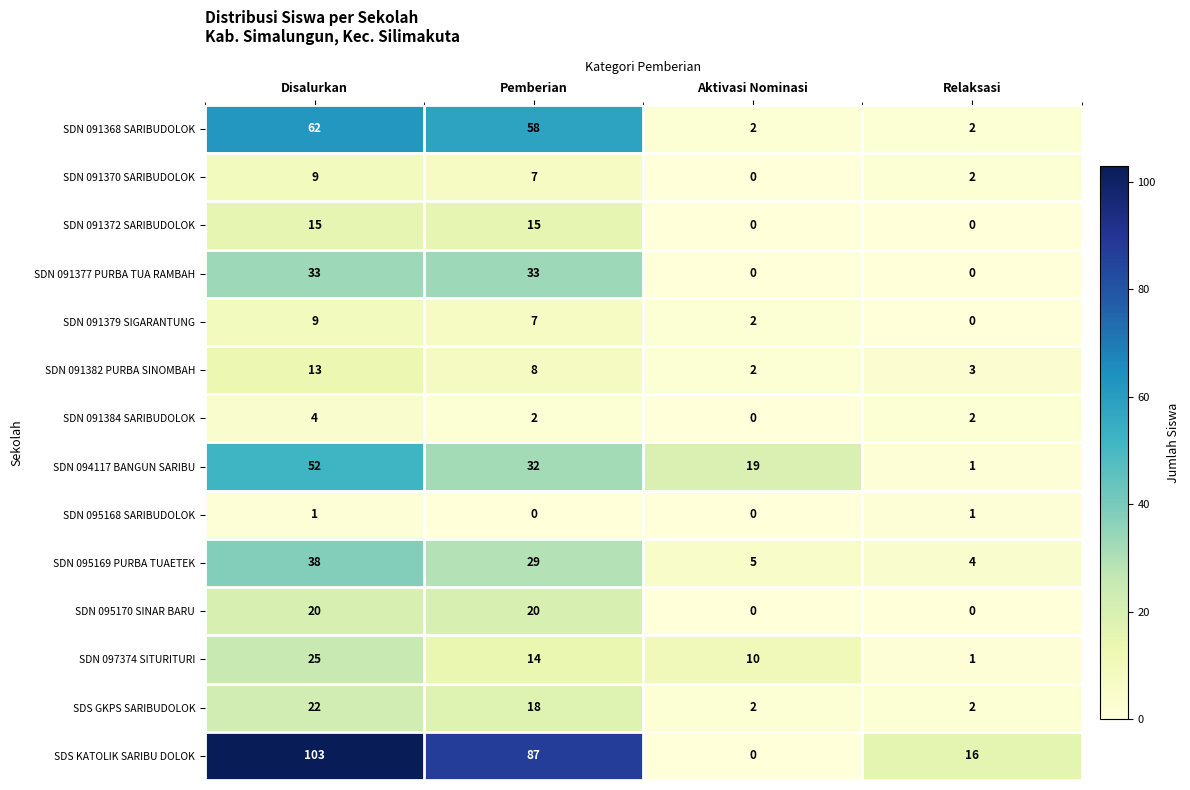

What is the sum of all SDN 094117 BANGUN SARIBU values?

104